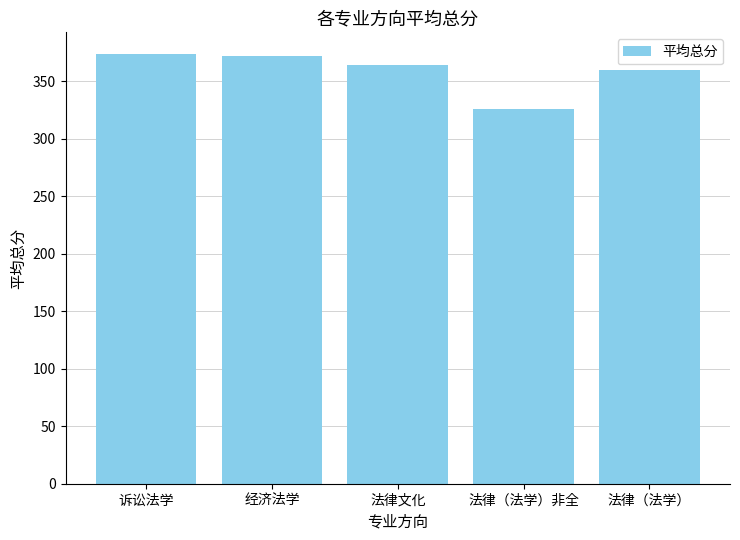

Which category has the lowest value across all series?

法律（法学）非全